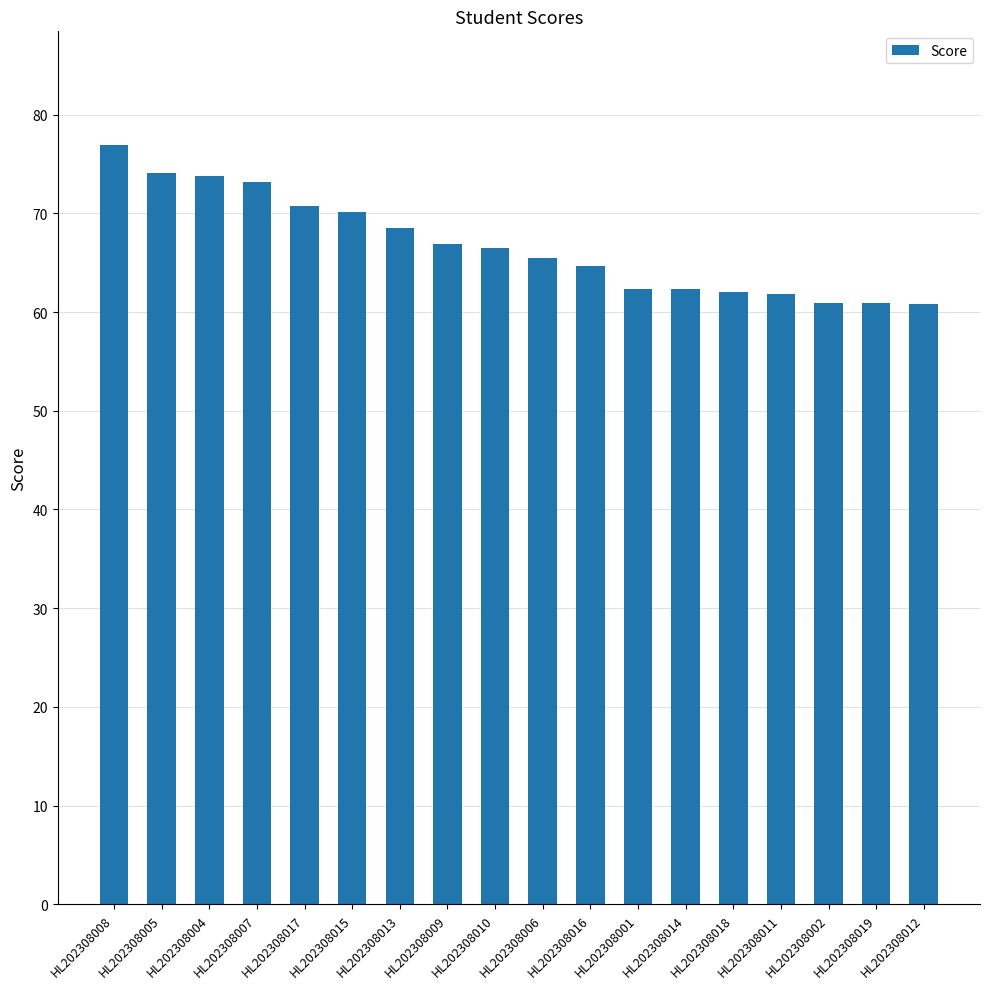

True or false: the data shows 66.9 at HL202308009.

True